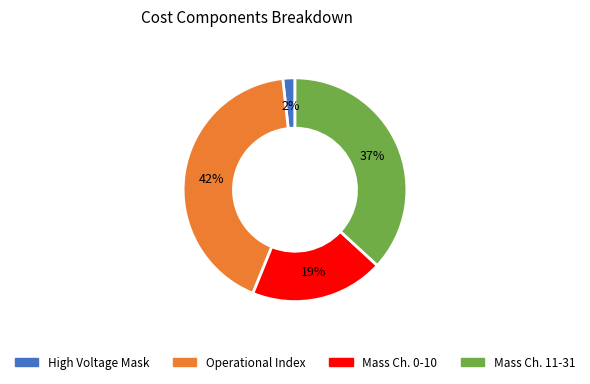

Does any single category account for the majority?

No